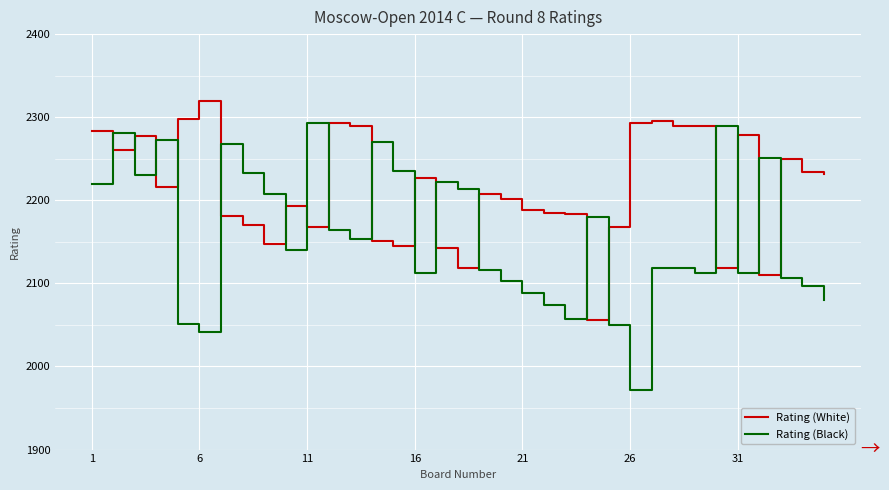

List the series in order of their peak value, highest first.

Rating (White), Rating (Black)